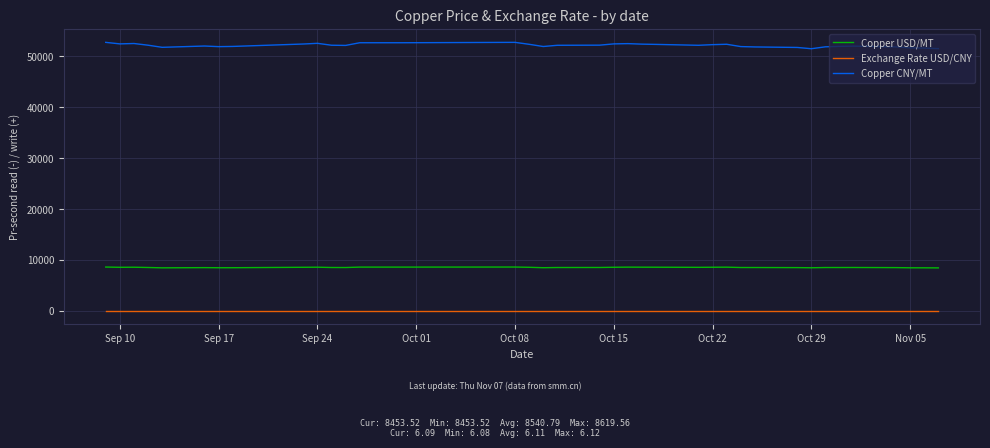

True or false: Copper CNY/MT and Exchange Rate USD/CNY intersect in this chart.

False